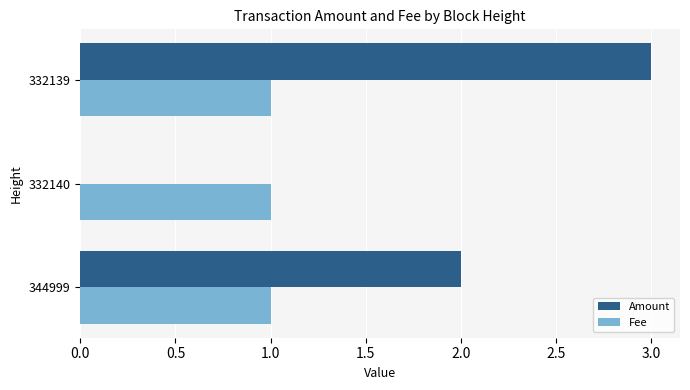

What is the sum of all Amount values?

5.0